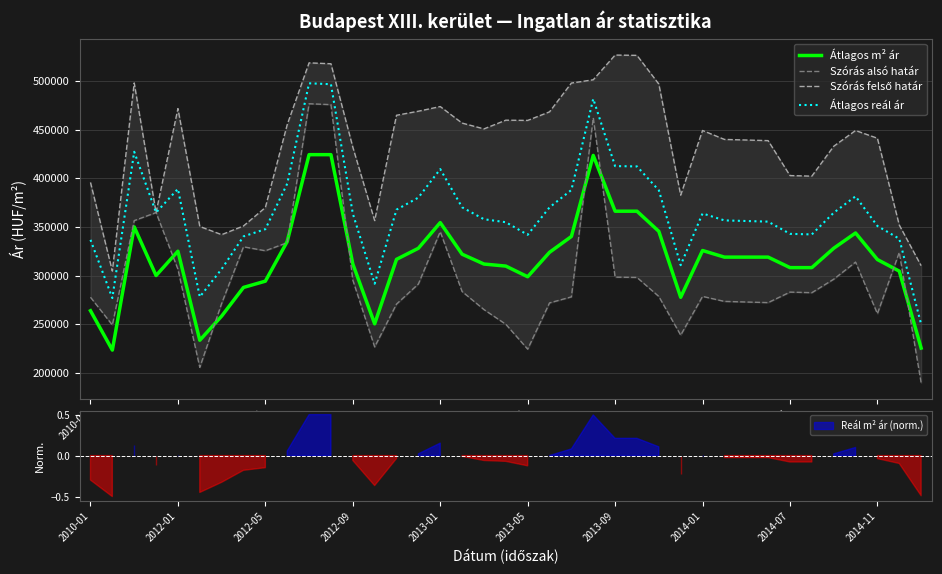

True or false: Szórás felső határ has more than 0 interior local peaks.

True